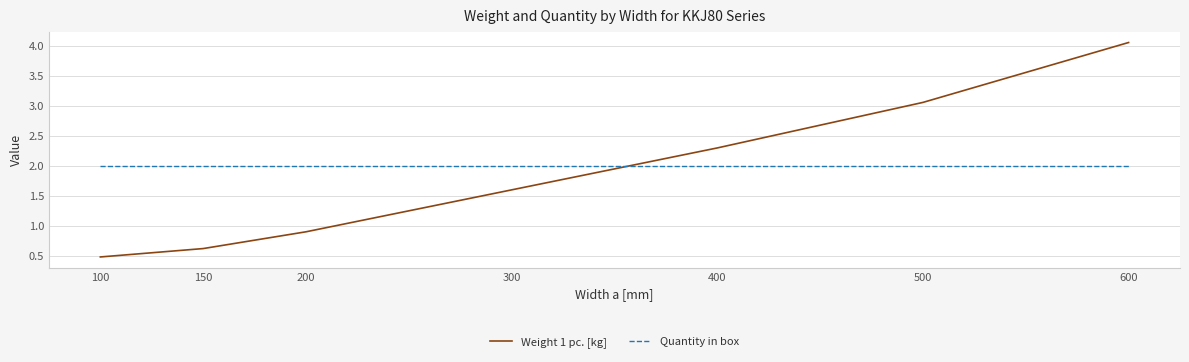

How many lines are shown in the chart?

2